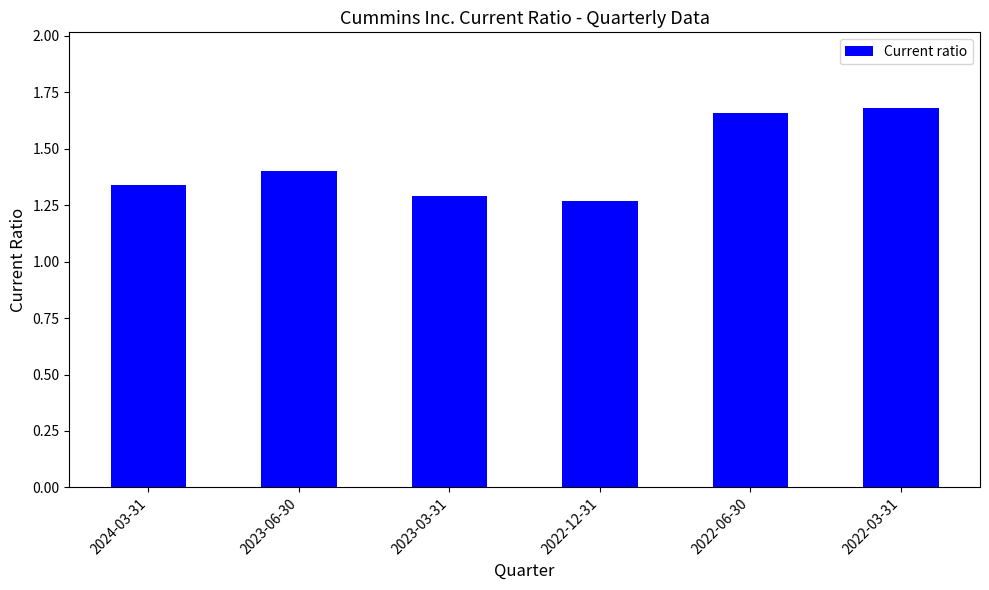

What is the difference between the maximum and second lowest values?

0.4